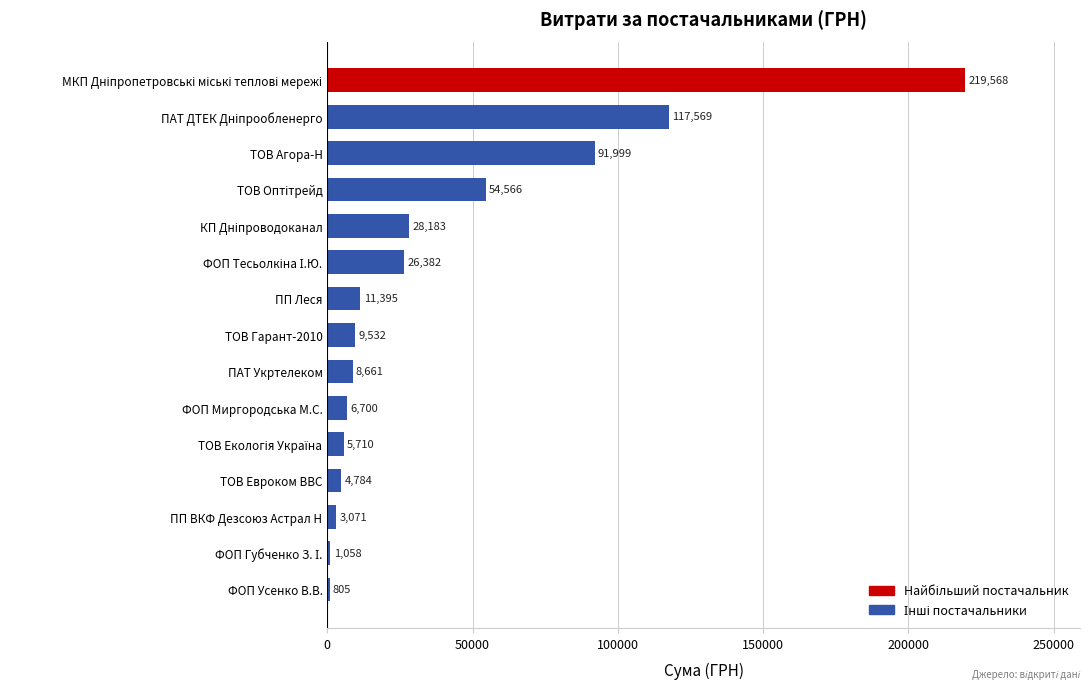

What is the change in value from ПП ВКФ Дезсоюз Астрал Н to ПП Леся?

+8324.0